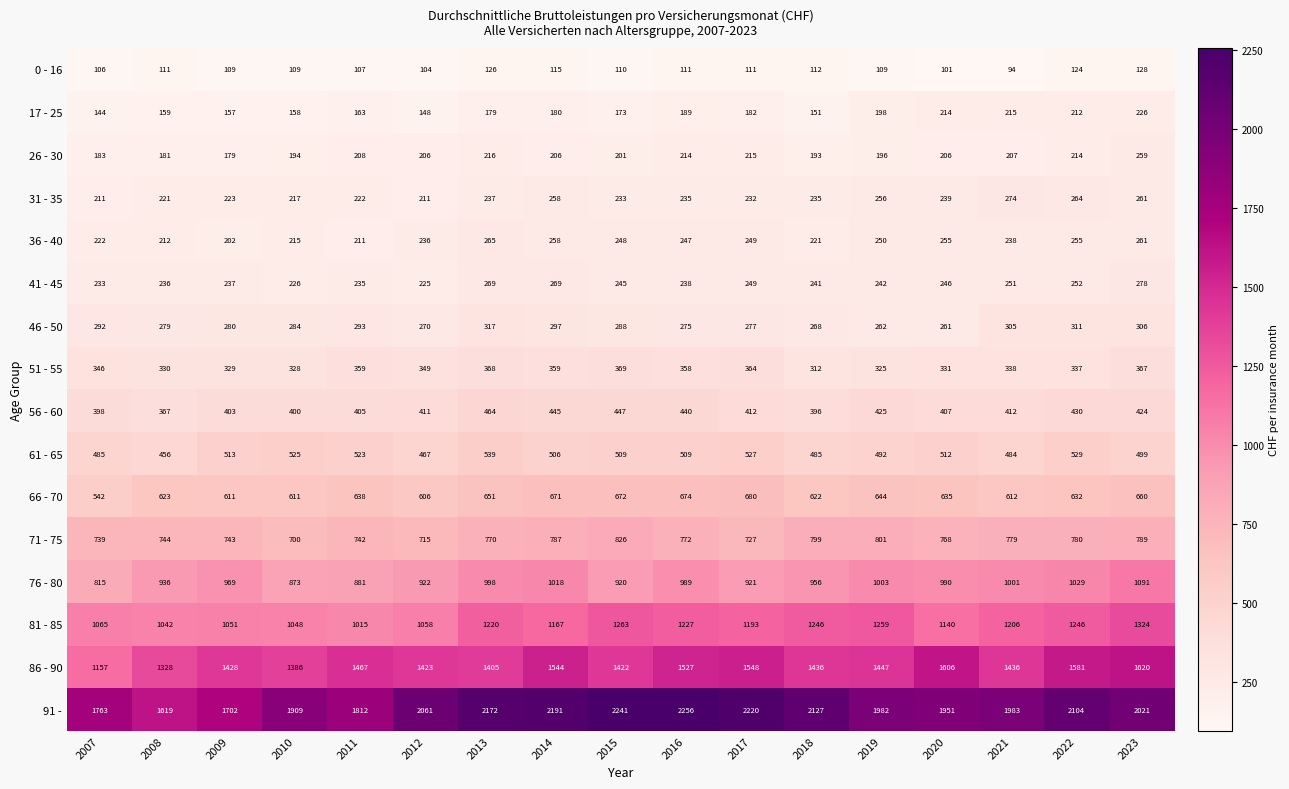

Read the 31 - 35 value at 2018, to the nearest 10.

240